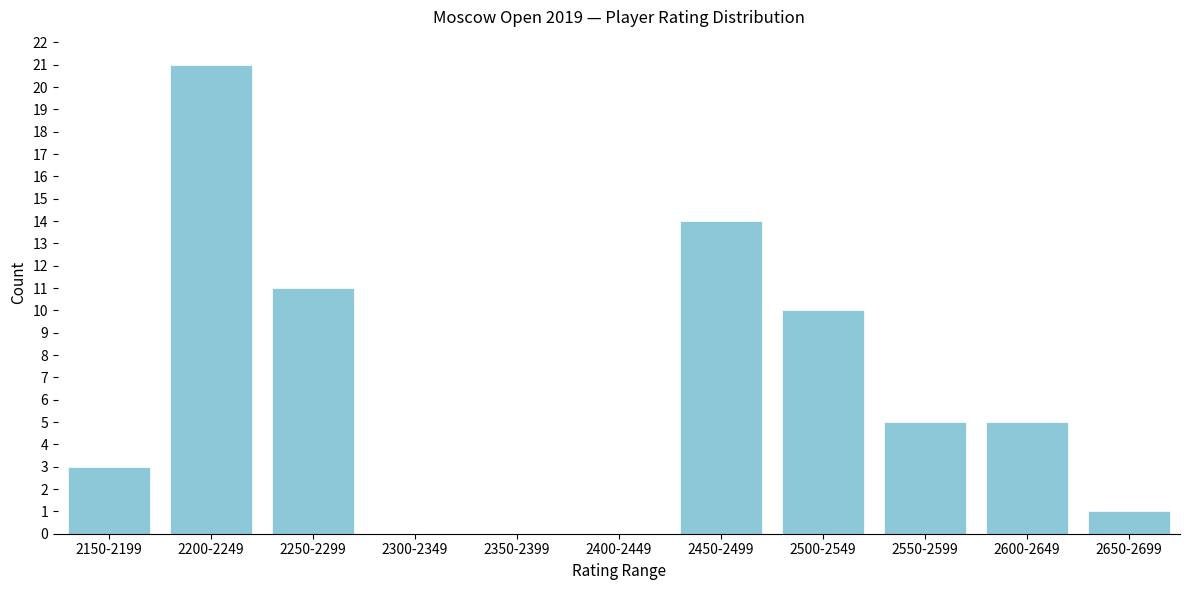

Reading left to right, extract all data points from this chart.

2150-2199=3	2200-2249=21	2250-2299=11	2300-2349=0	2350-2399=0	2400-2449=0	2450-2499=14	2500-2549=10	2550-2599=5	2600-2649=5	2650-2699=1